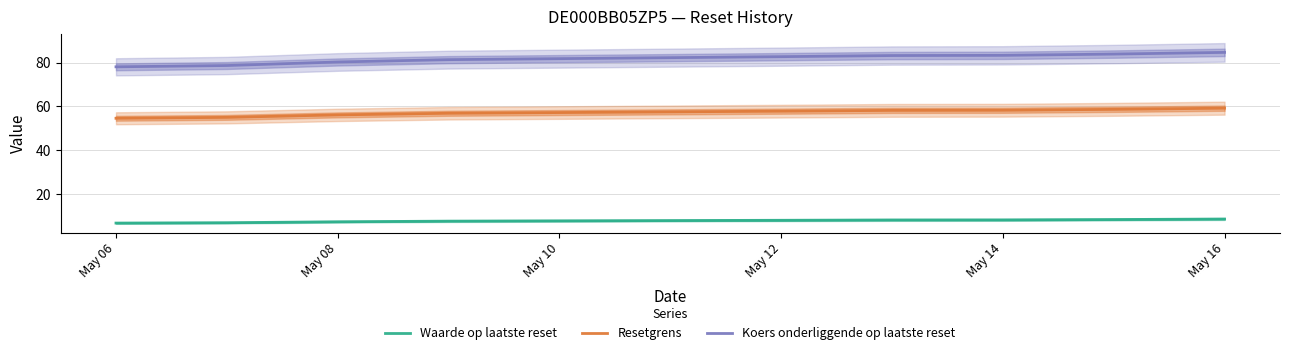

Is the value of Koers onderliggende op laatste reset at May 06 greater than the value of Waarde op laatste reset at May 08?

Yes